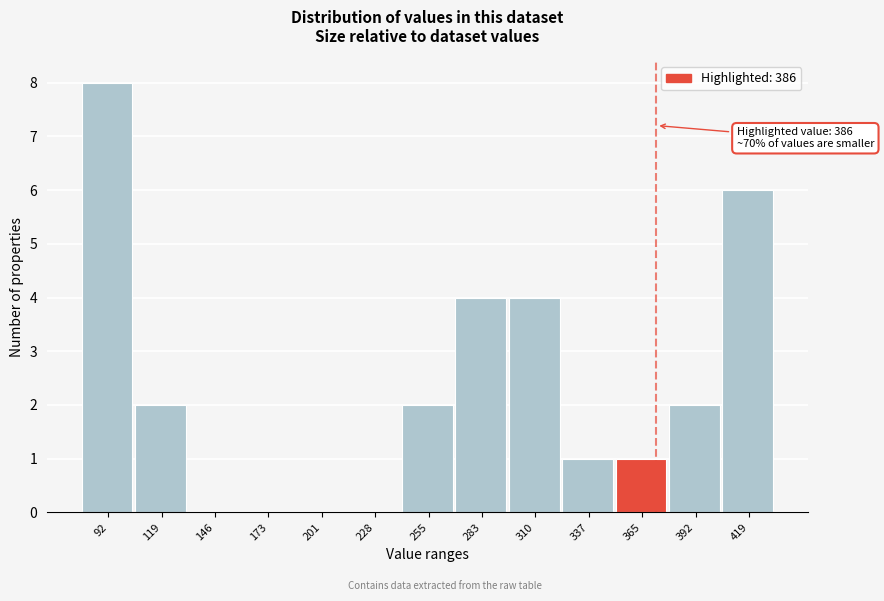

Reading left to right, transcribe all the data shown in this chart.

92=8	119=2	146=0	173=0	201=0	228=0	255=2	283=4	310=4	337=1	365=1	392=2	419=6